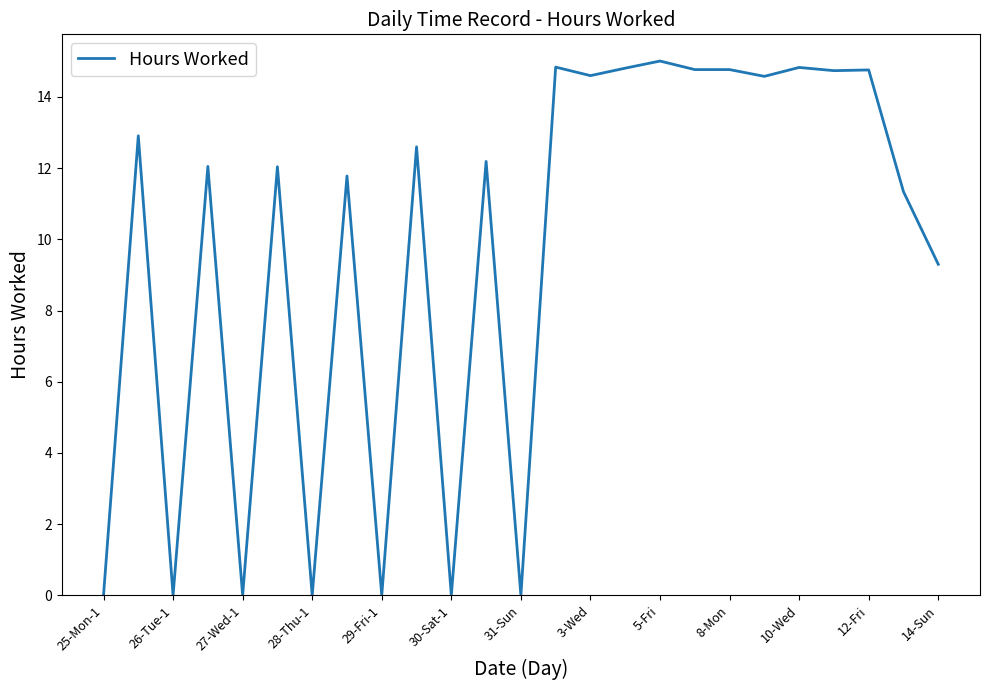

What is the difference between the maximum and minimum values?

15.0